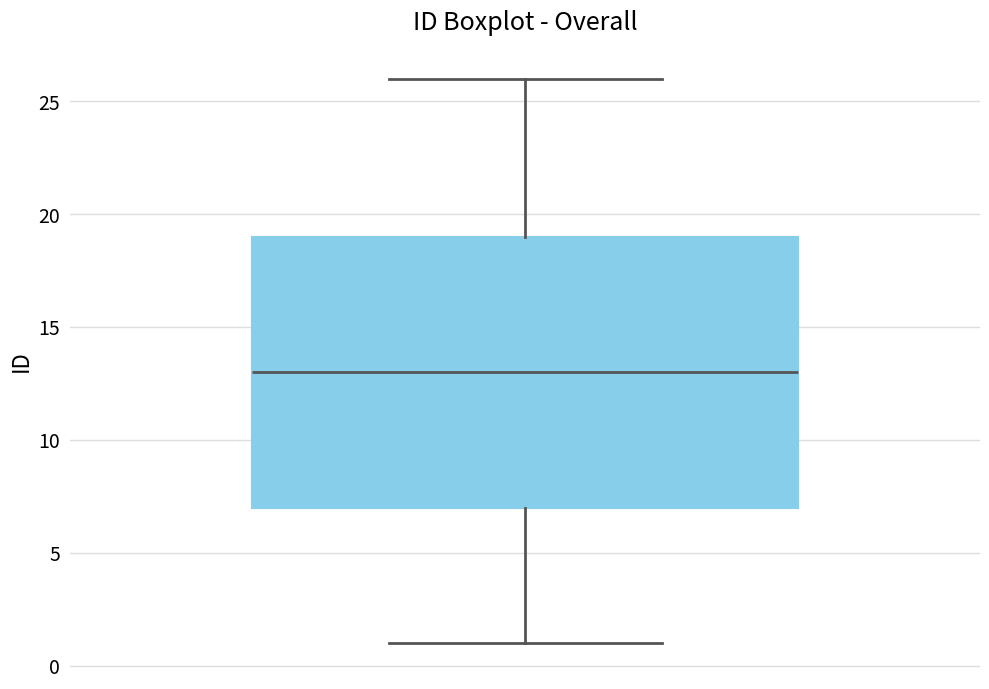

Read this box plot against the y-axis: the position of the median line, the range covered by the box, and the ends of both whiskers. The values are not printed on the chart, so give them approximately, as read against the axis.

median 13, box 7 to 19, whiskers 1 to 26